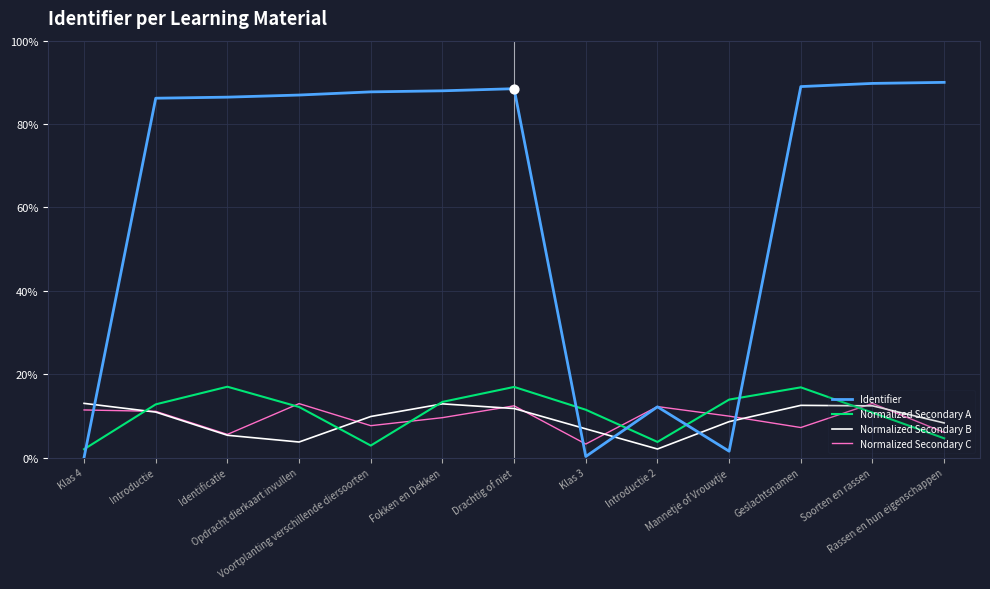

Which series has the largest range (max minus min)?

Identifier